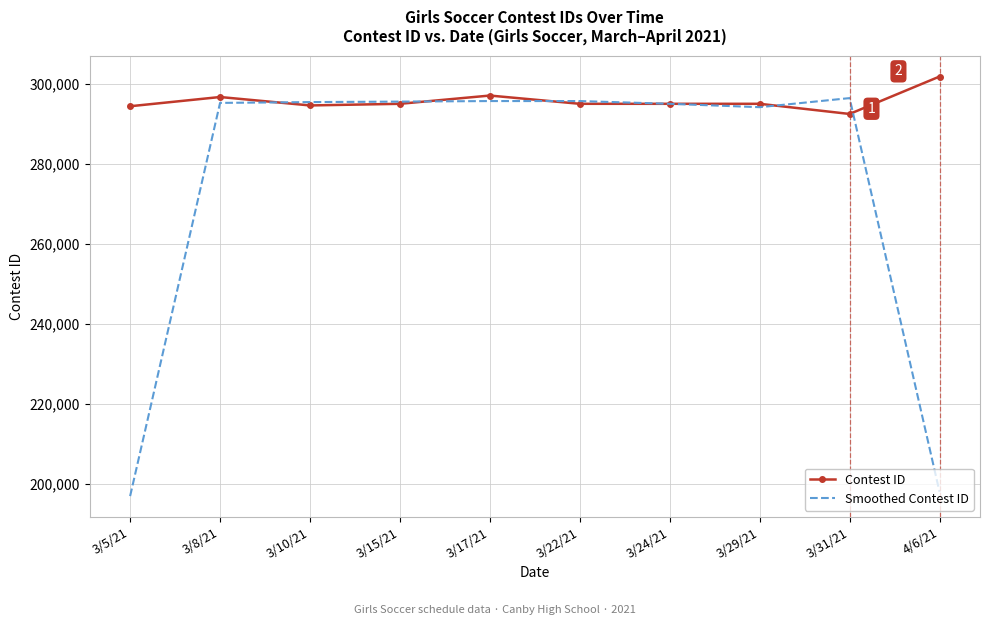

Rank the series by their average value, from highest to lowest.

Contest ID, Smoothed Contest ID